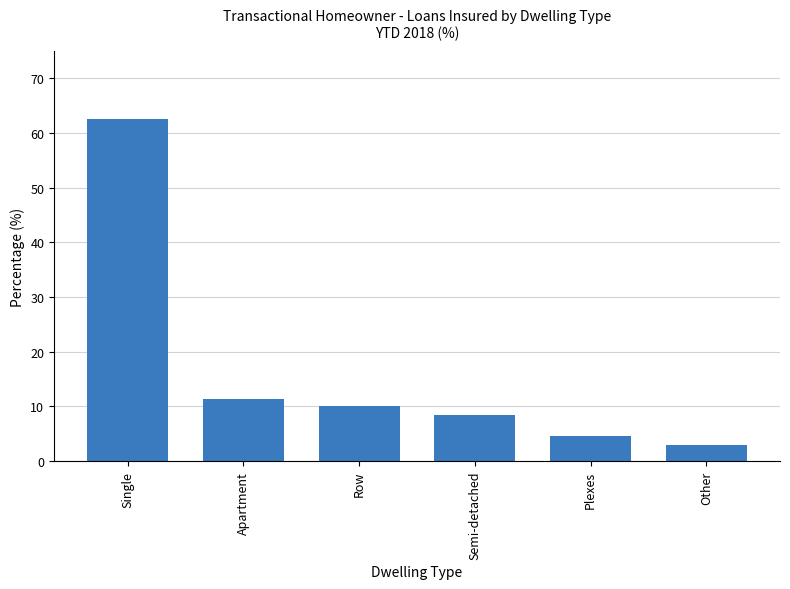

What is the label of the 1st bar from the right?

Other